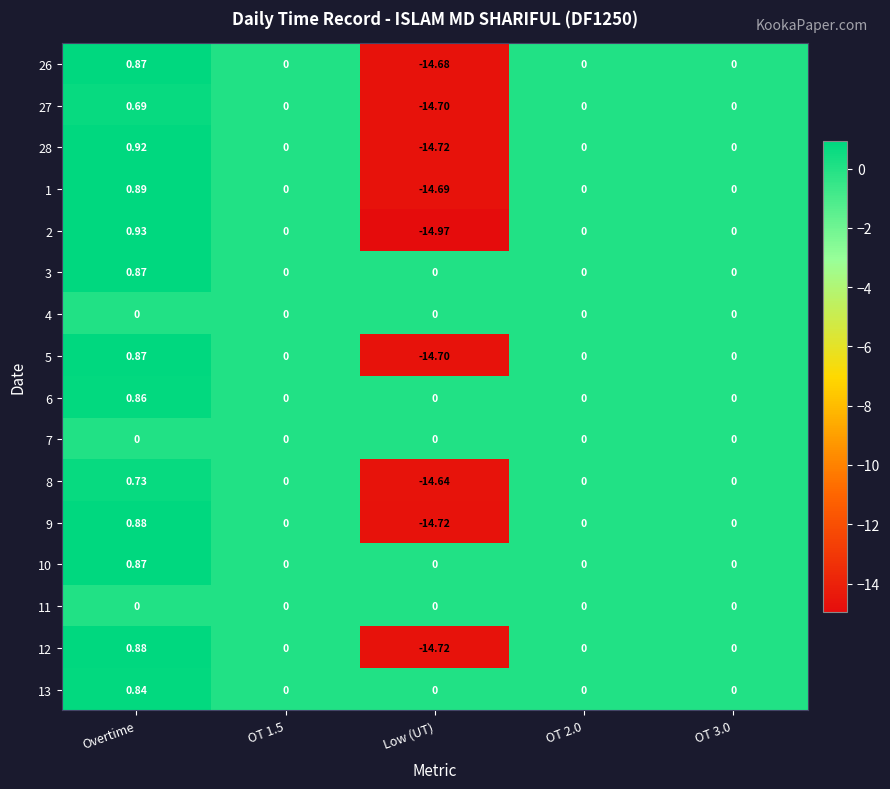

At which category is the sum across all series the highest?

Overtime